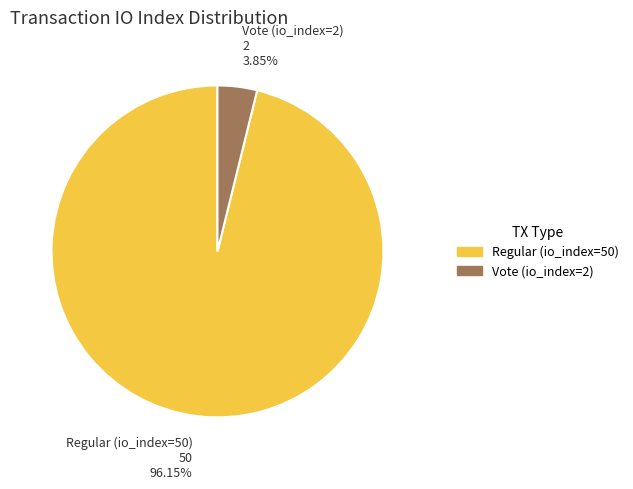

How many slices are in this pie chart?

2